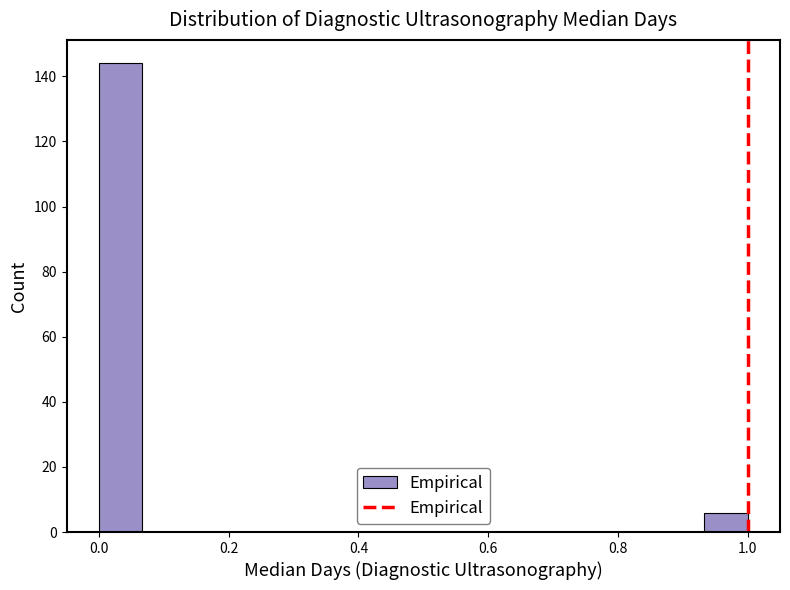

Around what value on the x-axis is the tallest bar? Give the approximate position of its centre, as read against the axis.

0.04